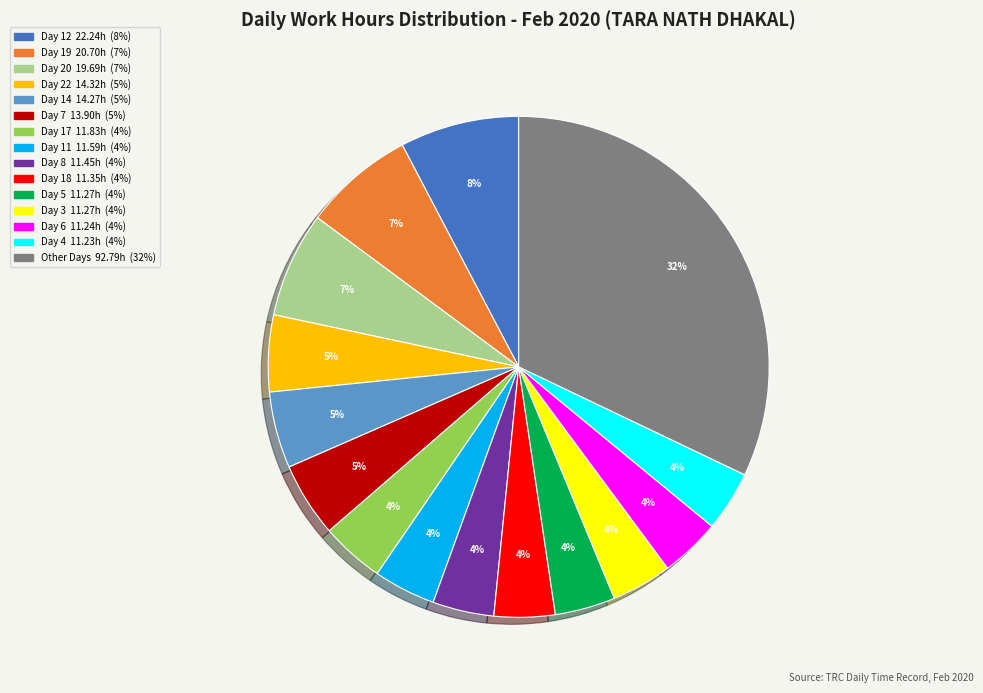

To the nearest percent, what is the difference between the largest and smallest slice percentages?

28%